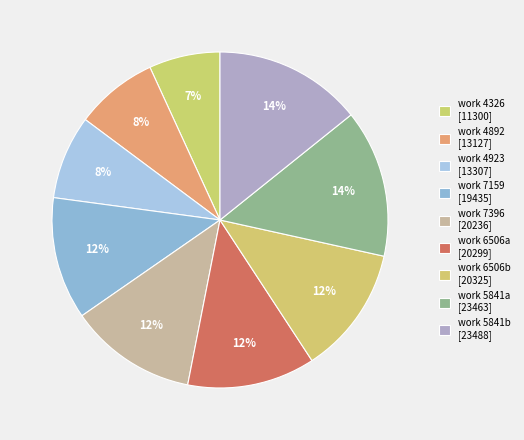

Which category has the biggest portion of the pie?

5841